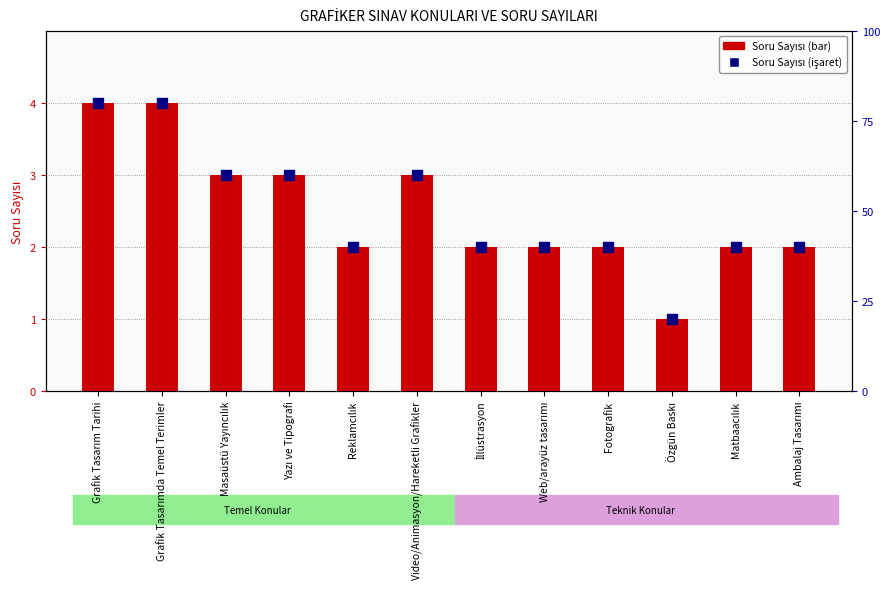

What is the total value across all series at Masaüstü Yayıncılık?

6